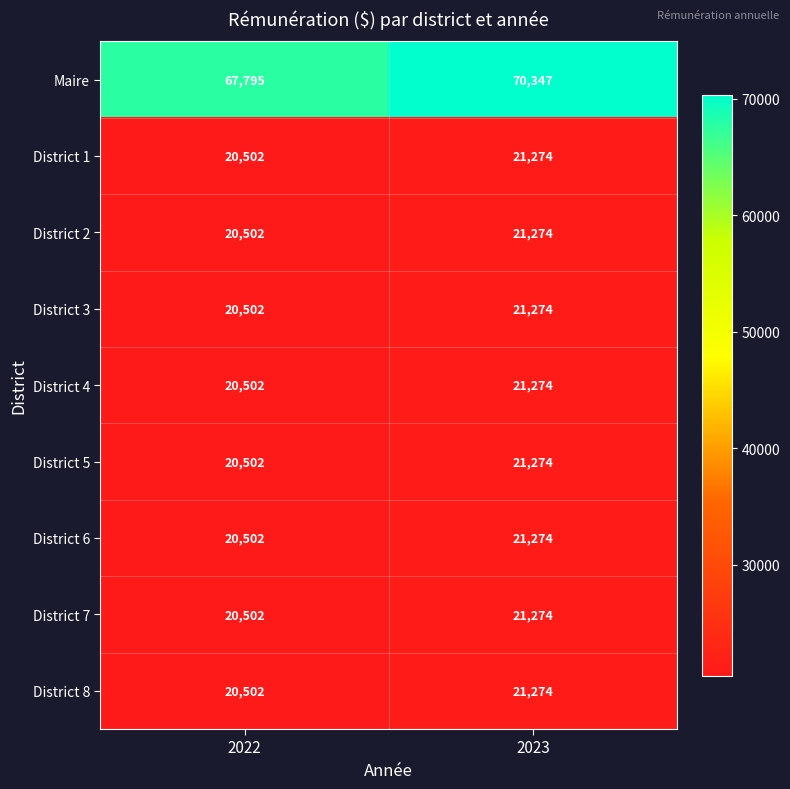

What is the minimum value shown in the chart?

20502